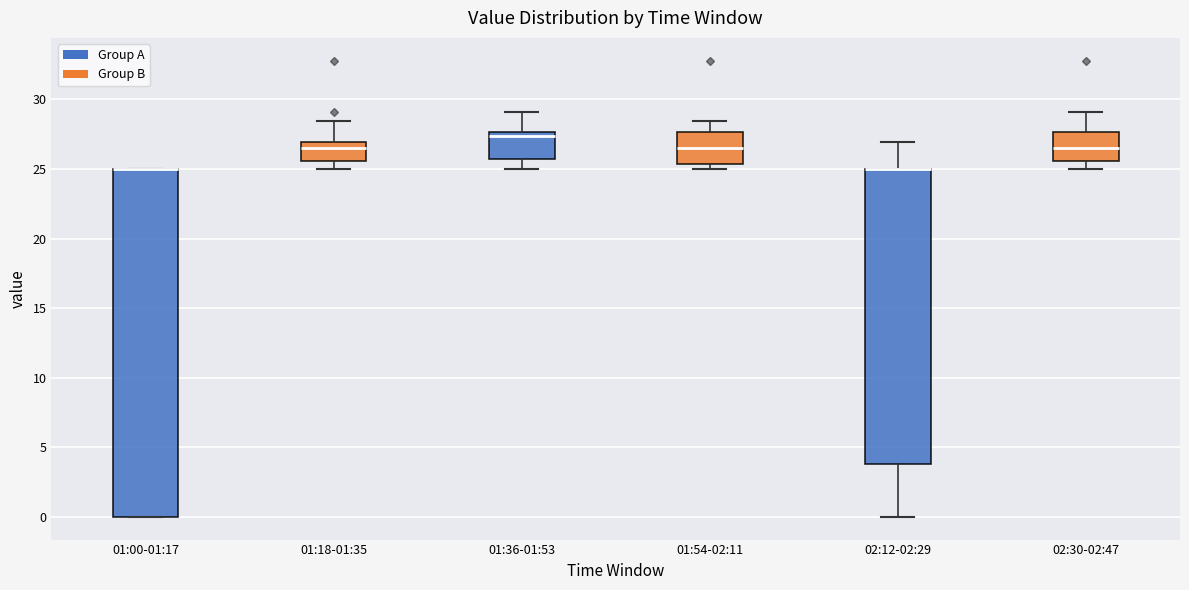

Which box is the tallest, from its lower edge to its upper edge?

01:00-01:17